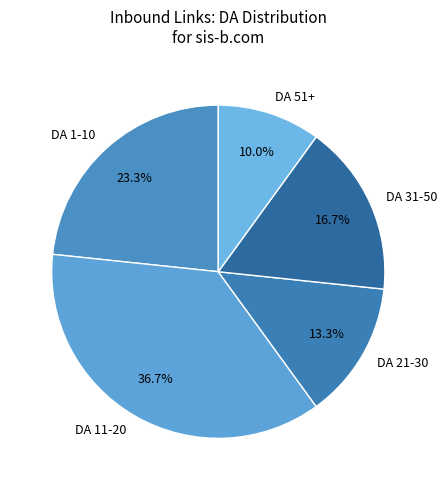

What percentage do DA 31-50 and DA 21-30 together represent?

30.0%